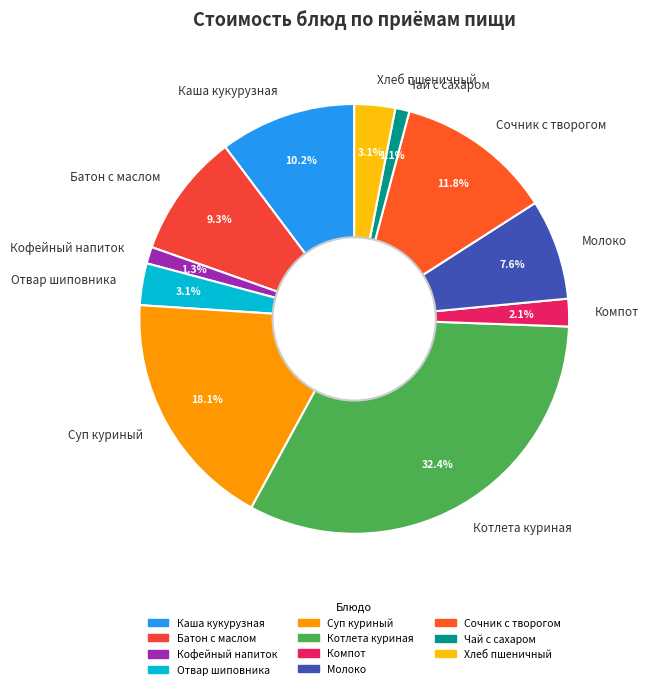

How many segments does this pie chart have?

11